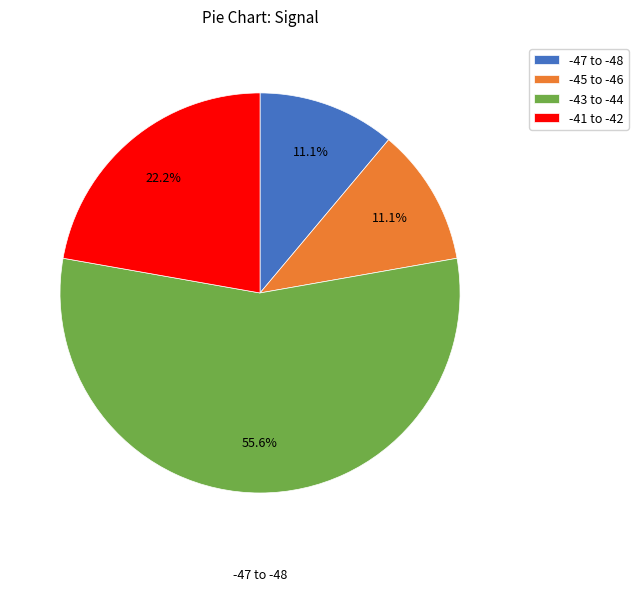

Is there a majority slice in this chart?

Yes